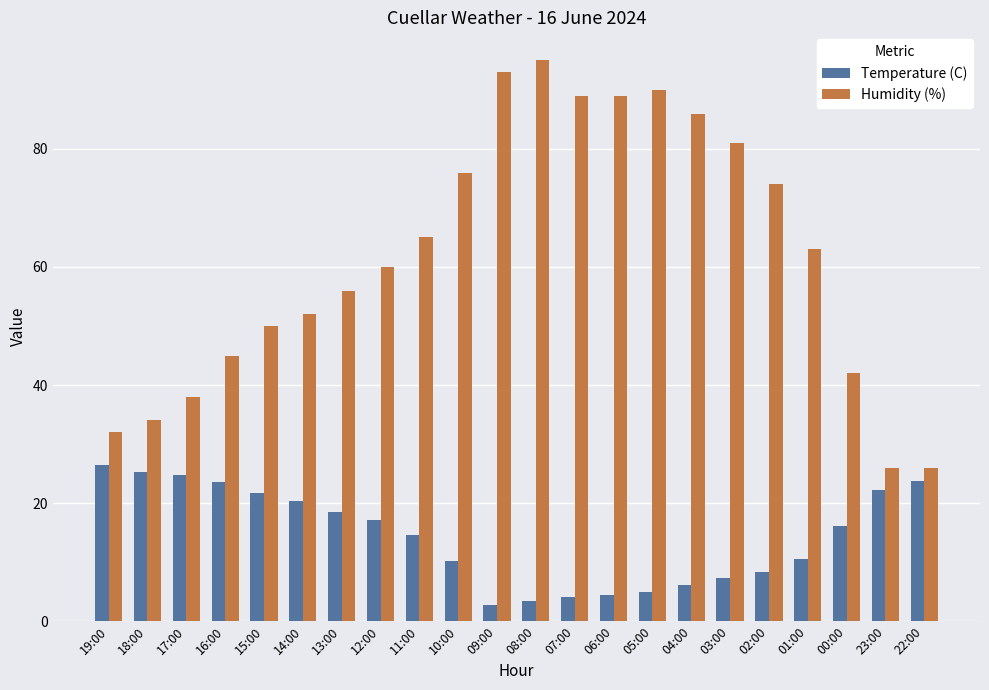

Which series has the widest spread of values?

Humidity (%)